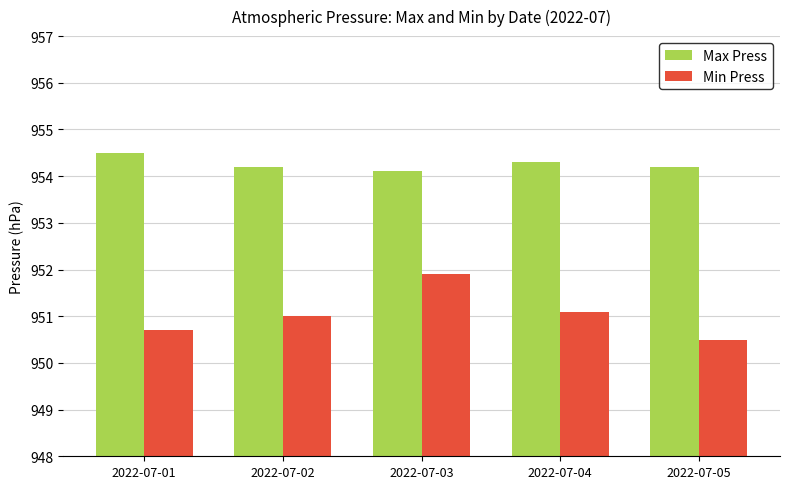

What is the difference between the second highest and second lowest values in the Max Press series?

0.1